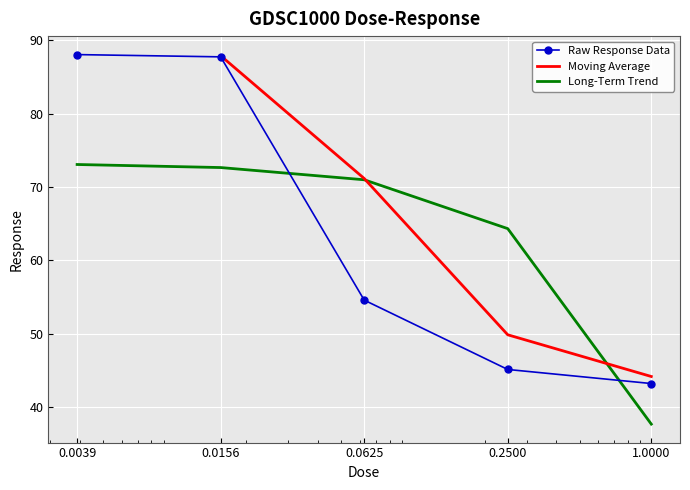

How many intersections are there between Long-Term Trend and Raw Response Data?

2